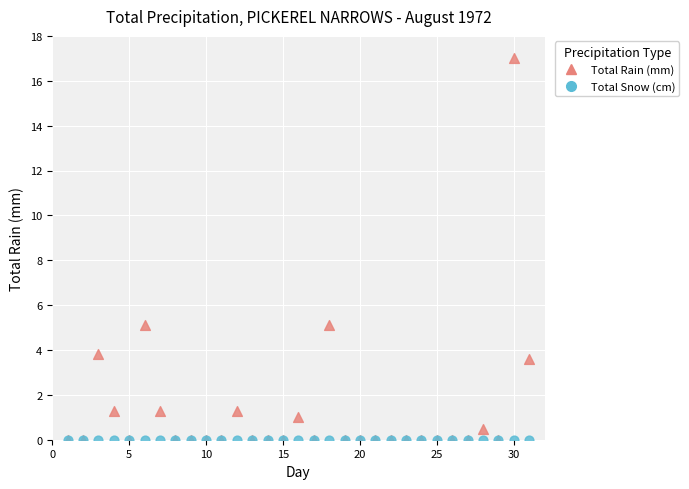

What are all the series names shown in the legend?

Total Rain (mm), Total Snow (cm)